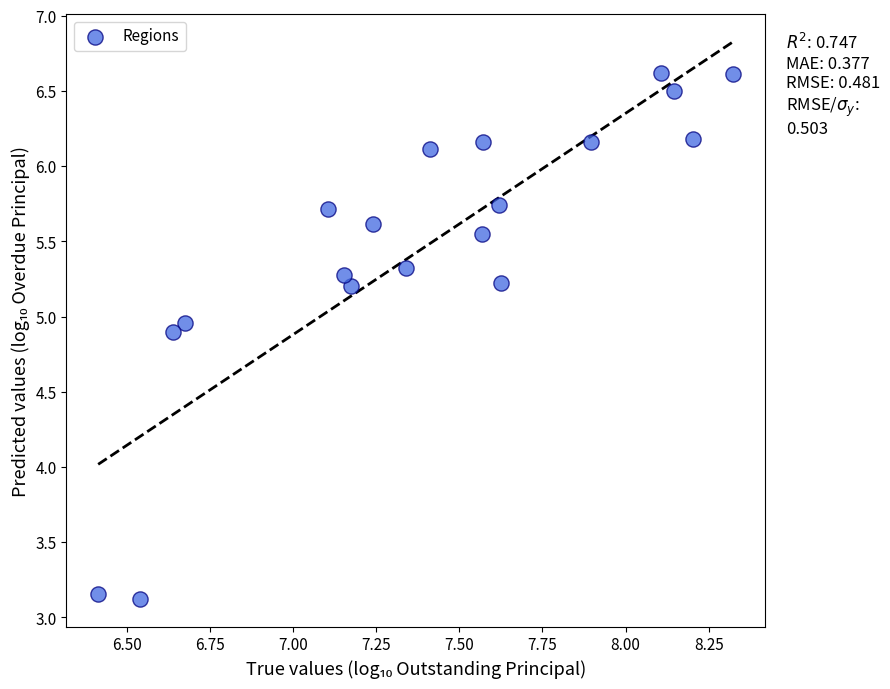

What is the range of Y values (max minus min)?

3.5